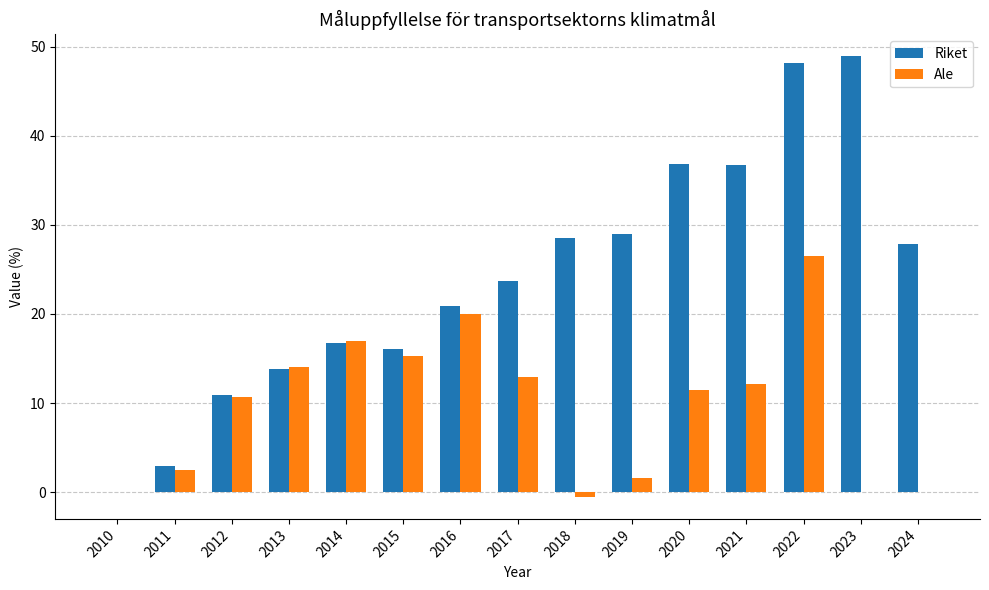

Is it true that Riket equals 48.2 at 2019?

False